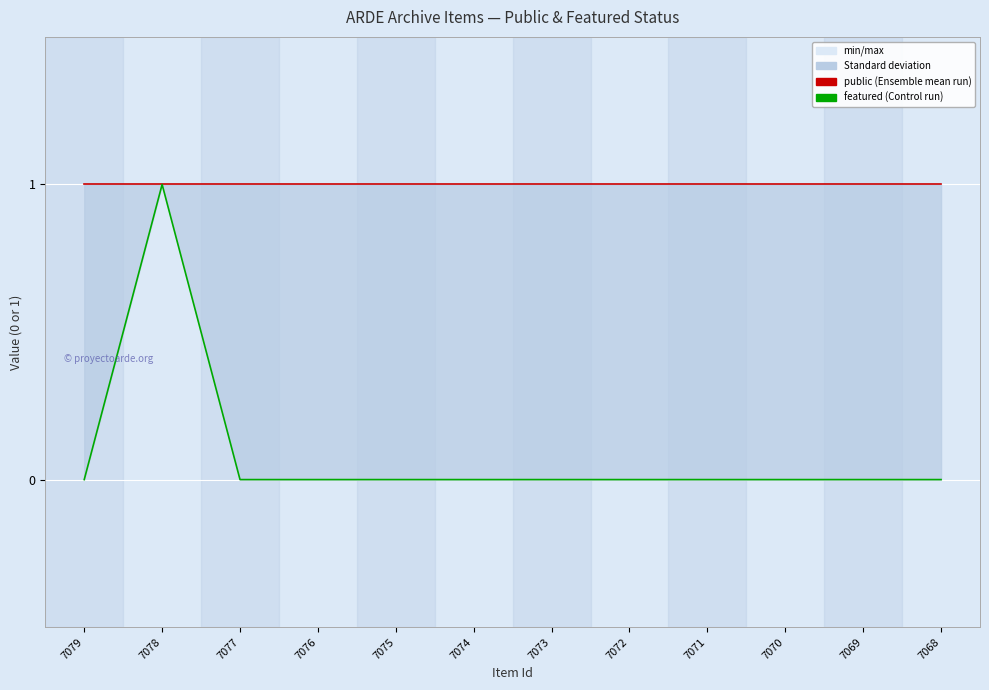

True or false: featured and public cross at least once.

False